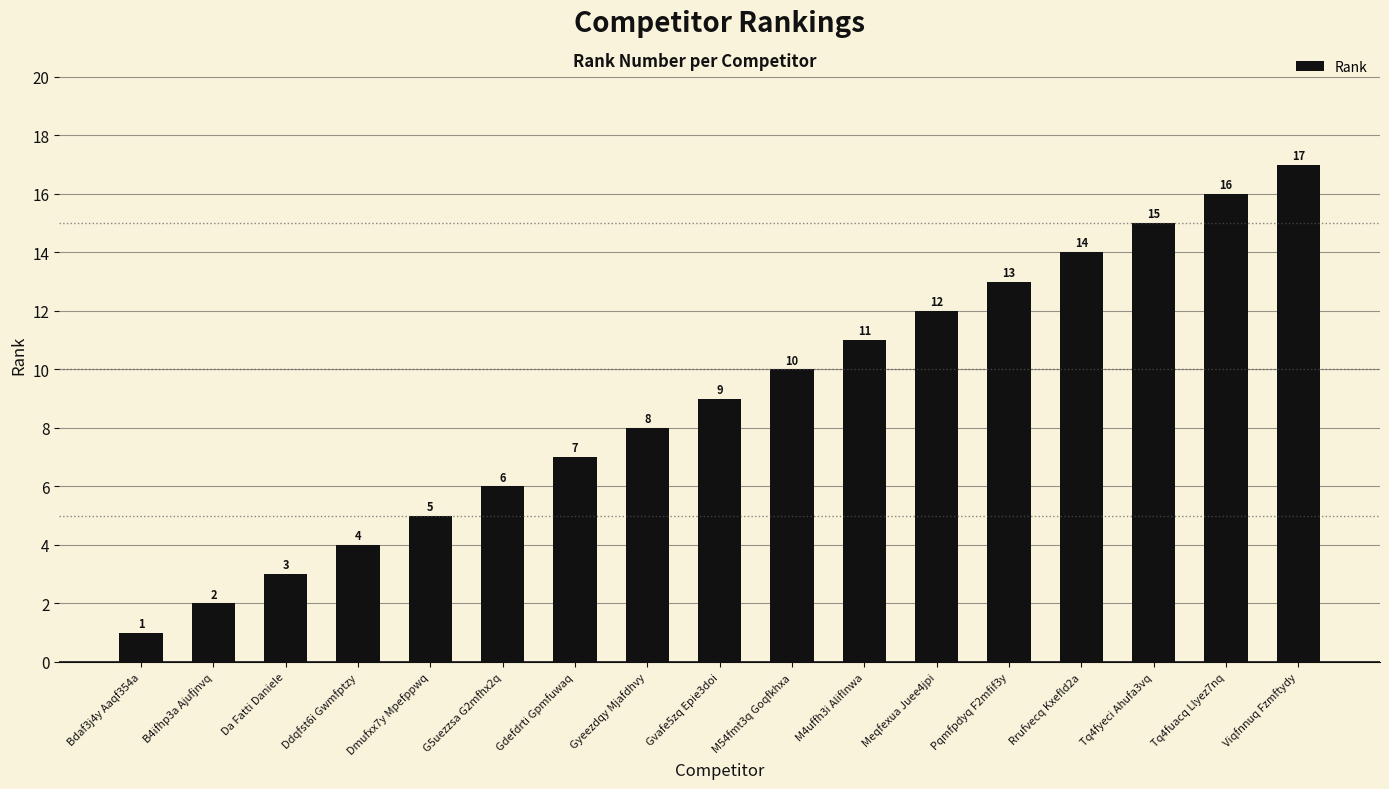

The value at Bdaf3j4y Aaqf354a is 1. True or false?

True